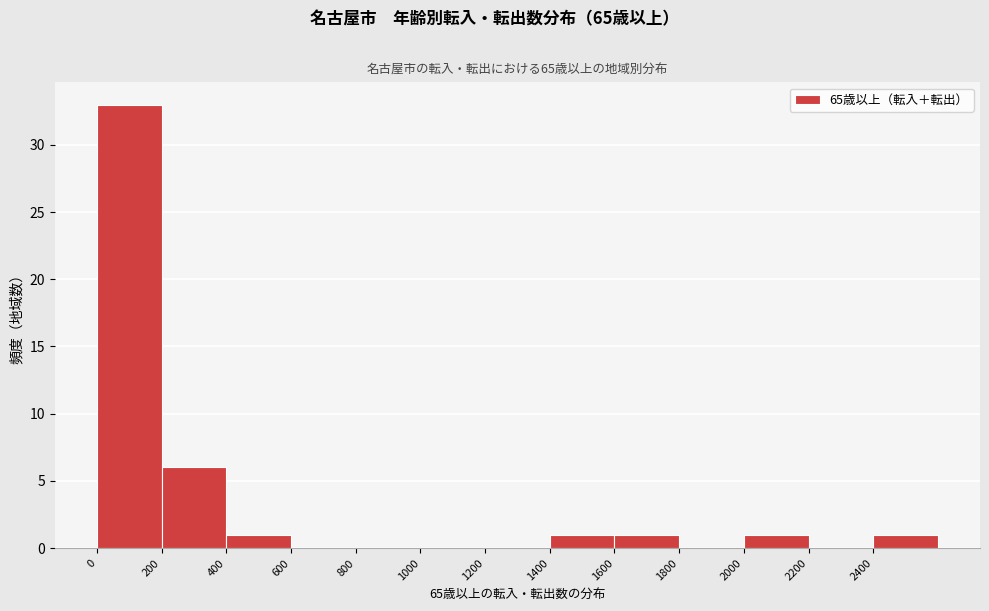

Which range on the x-axis has the tallest bar?

0 to 200